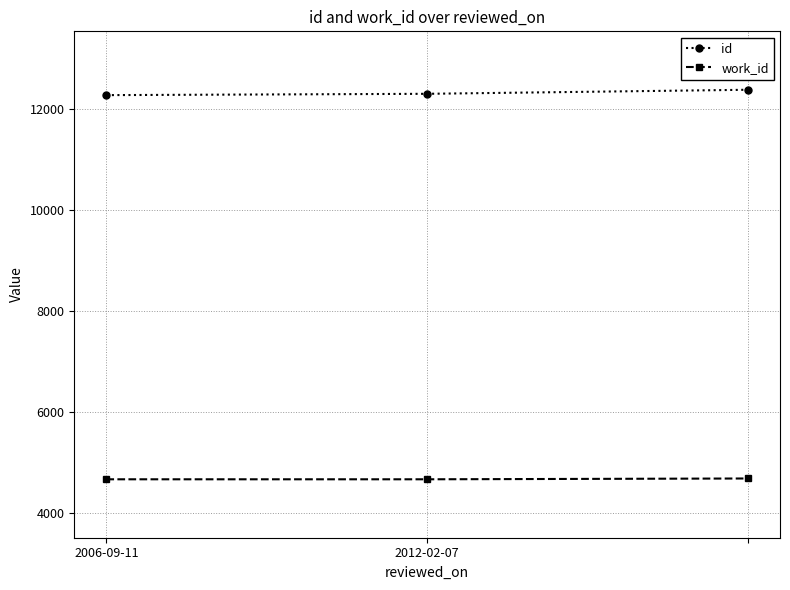

Rank the series by their average value, from lowest to highest.

work_id, id